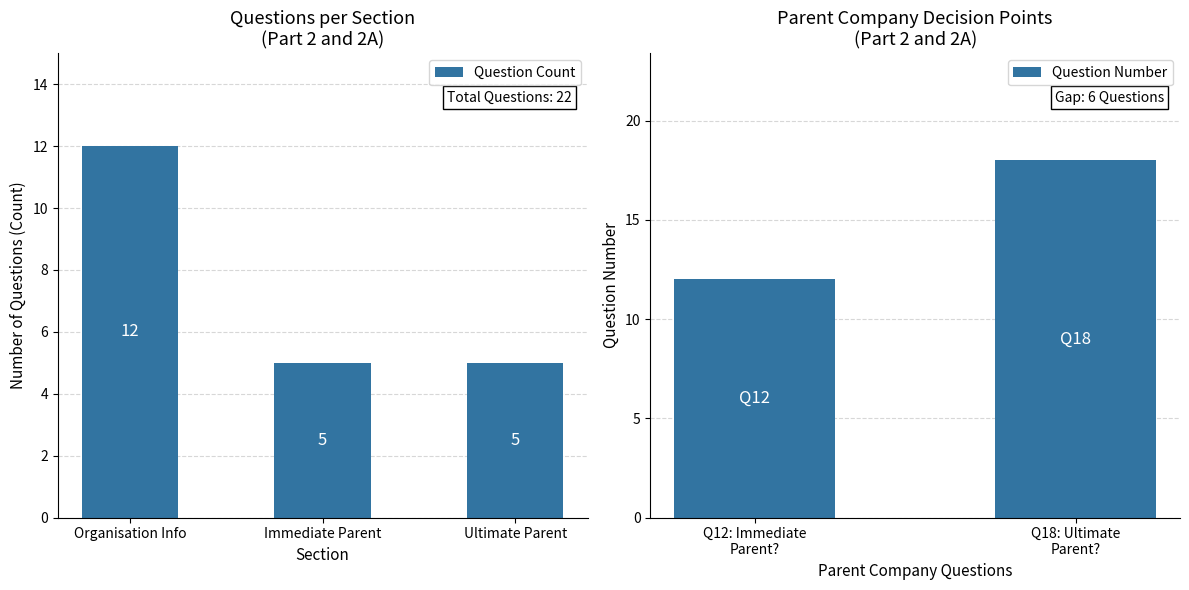

What is the difference between the maximum and minimum values in the Question Count series?

7